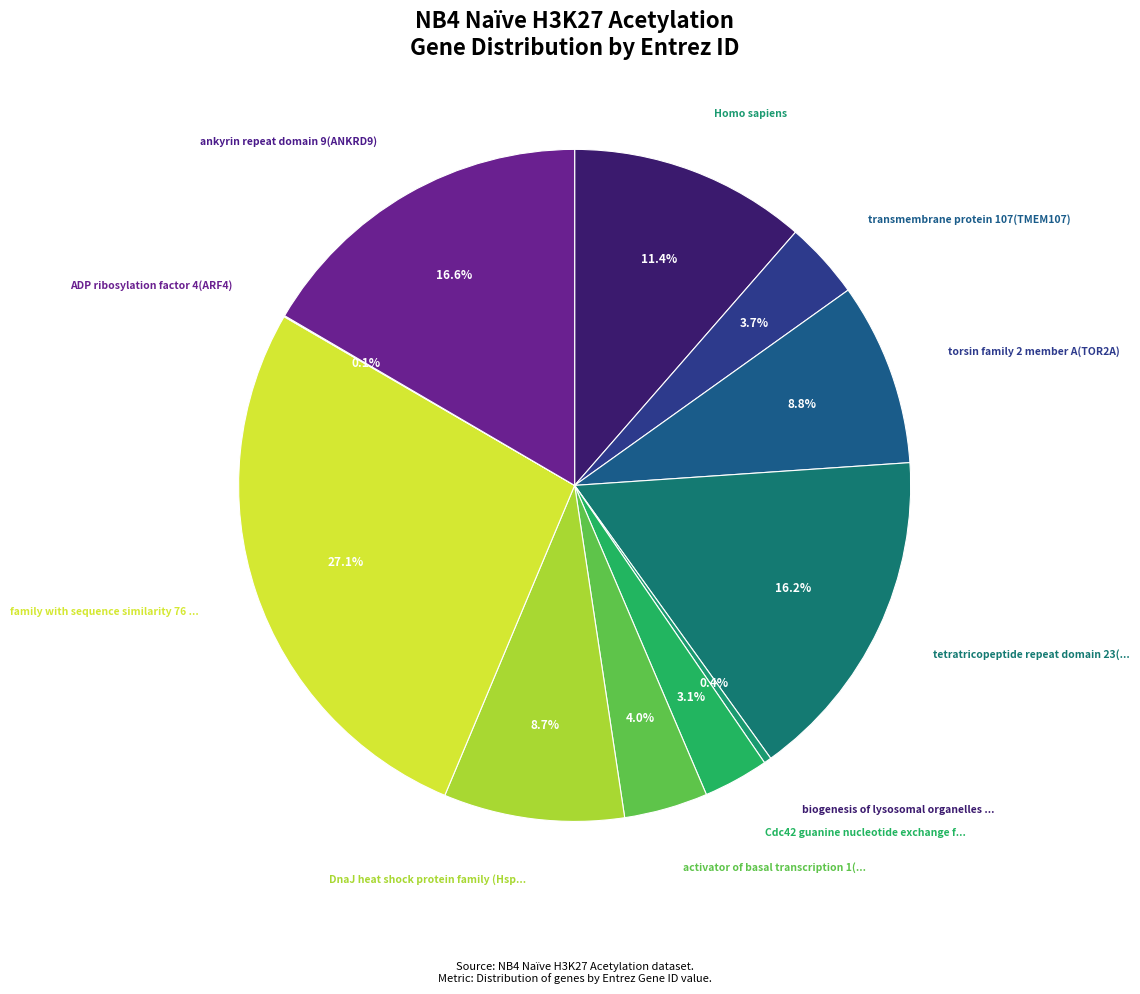

What is the smallest slice in the pie chart?

ADP ribosylation factor 4(ARF4)